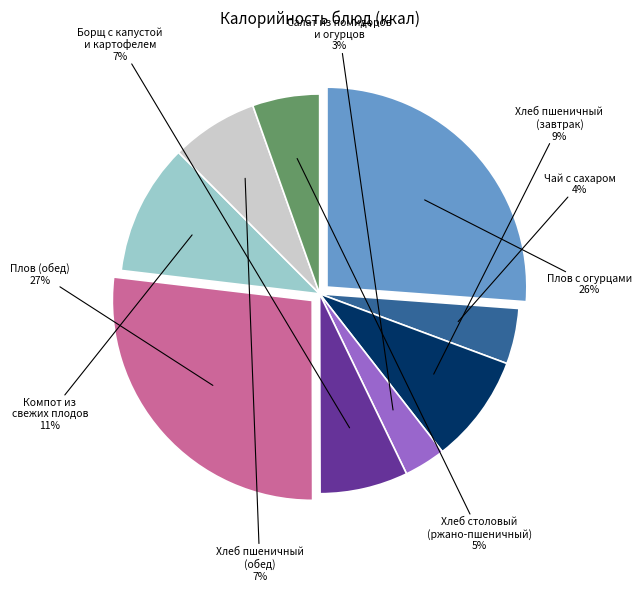

Which slice is the smallest?

Салат из помидоров и огурцов